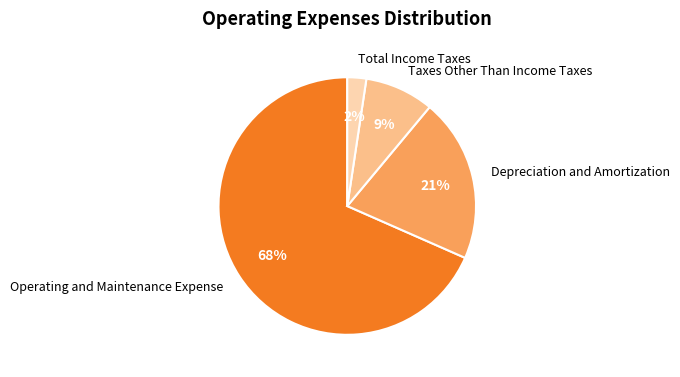

How many slices are in this pie chart?

4